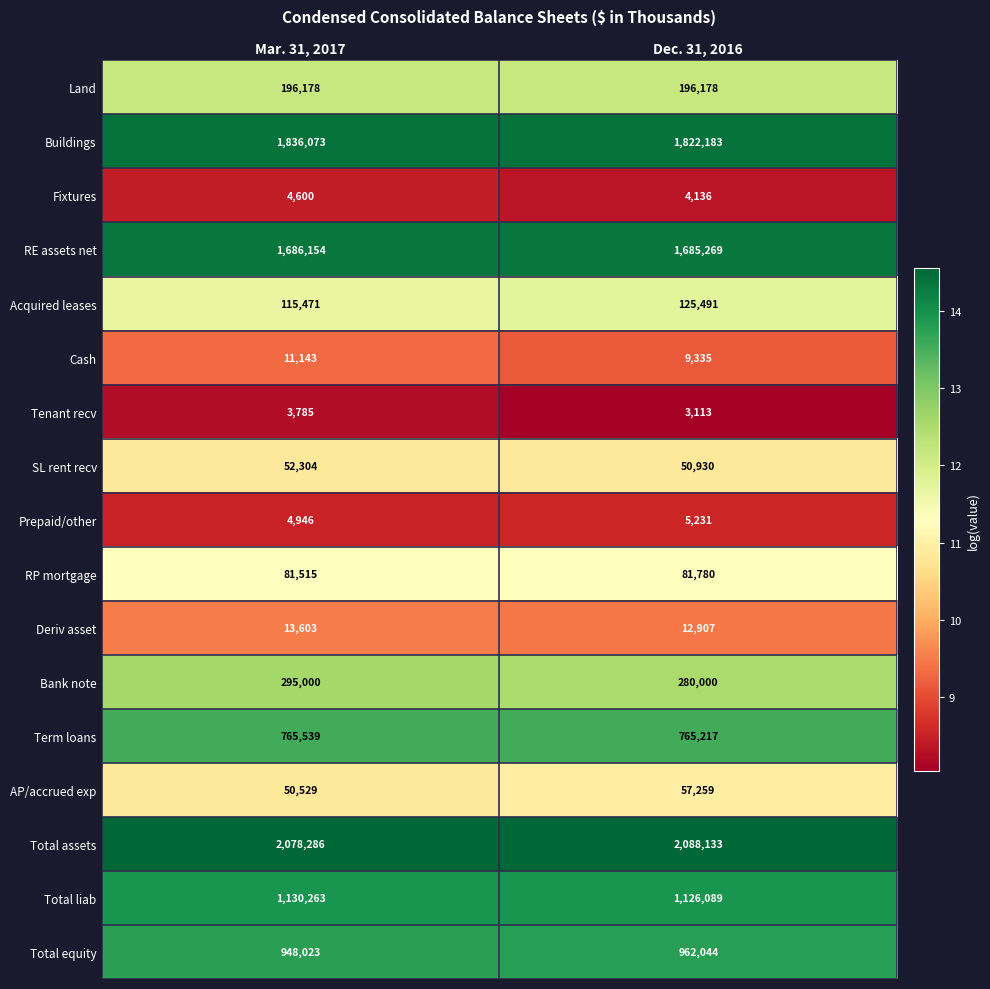

Which category has the lowest value across all series?

Dec. 31, 2016